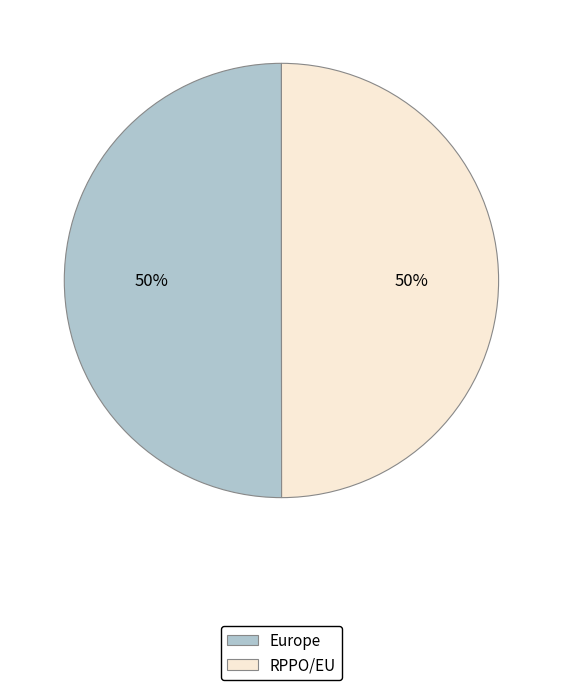

What is the ratio of the value at Europe to the value at RPPO/EU?

1.0